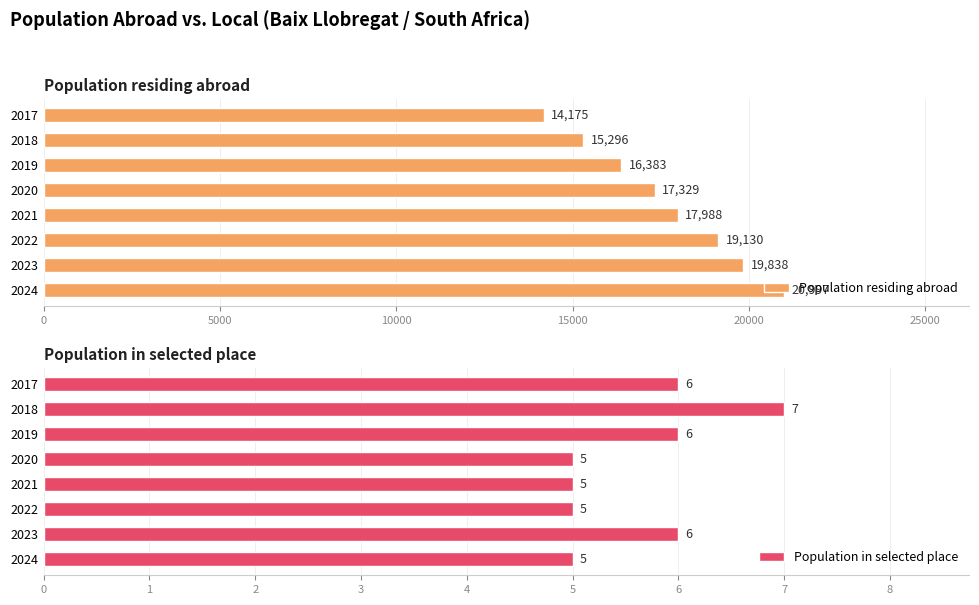

How many bars are there in each group?

2